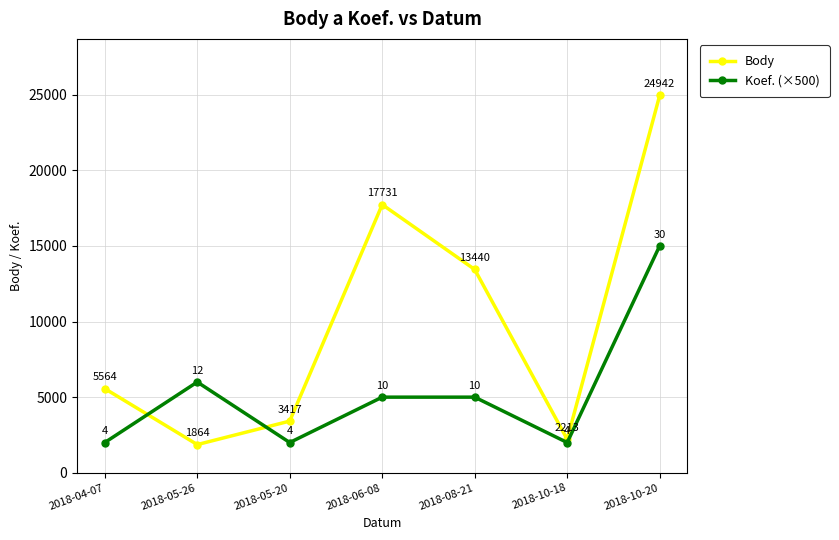

Reading right to left, what are all the values shown in this chart?

Body: 2018-10-20=24942	2018-10-18=2213	2018-08-21=13440	2018-06-08=17731	2018-05-20=3417	2018-05-26=1864	2018-04-07=5564
Koef. (×500): 2018-10-20=15000	2018-10-18=2000	2018-08-21=5000	2018-06-08=5000	2018-05-20=2000	2018-05-26=6000	2018-04-07=2000